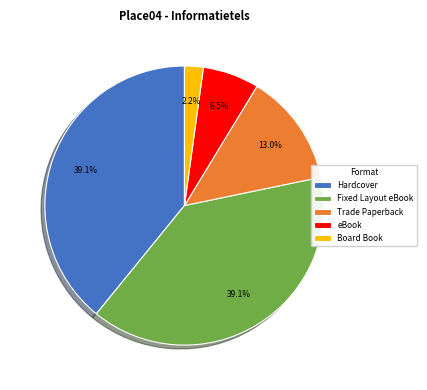

Is the sum of Trade Paperback and Fixed Layout eBook greater than half?

Yes